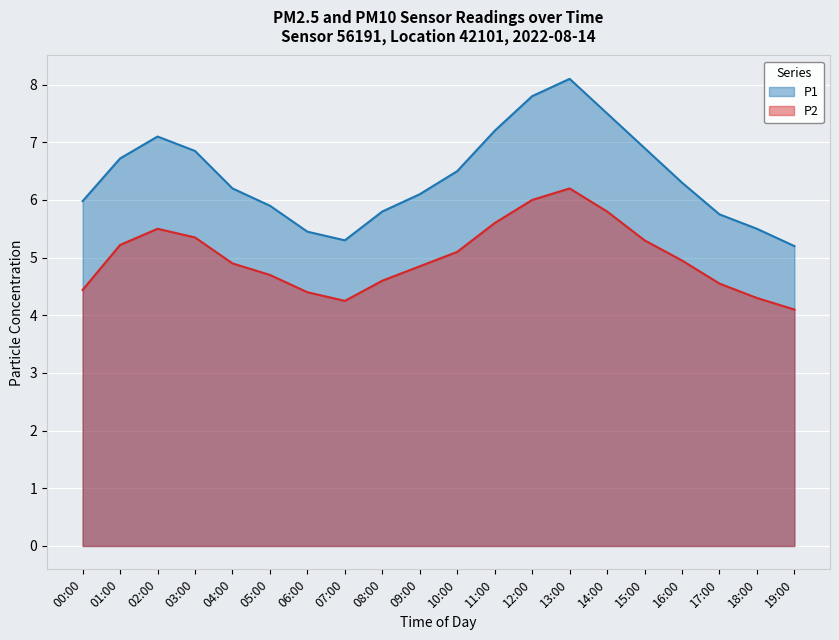

True or false: P2 and P1 intersect in this chart.

False